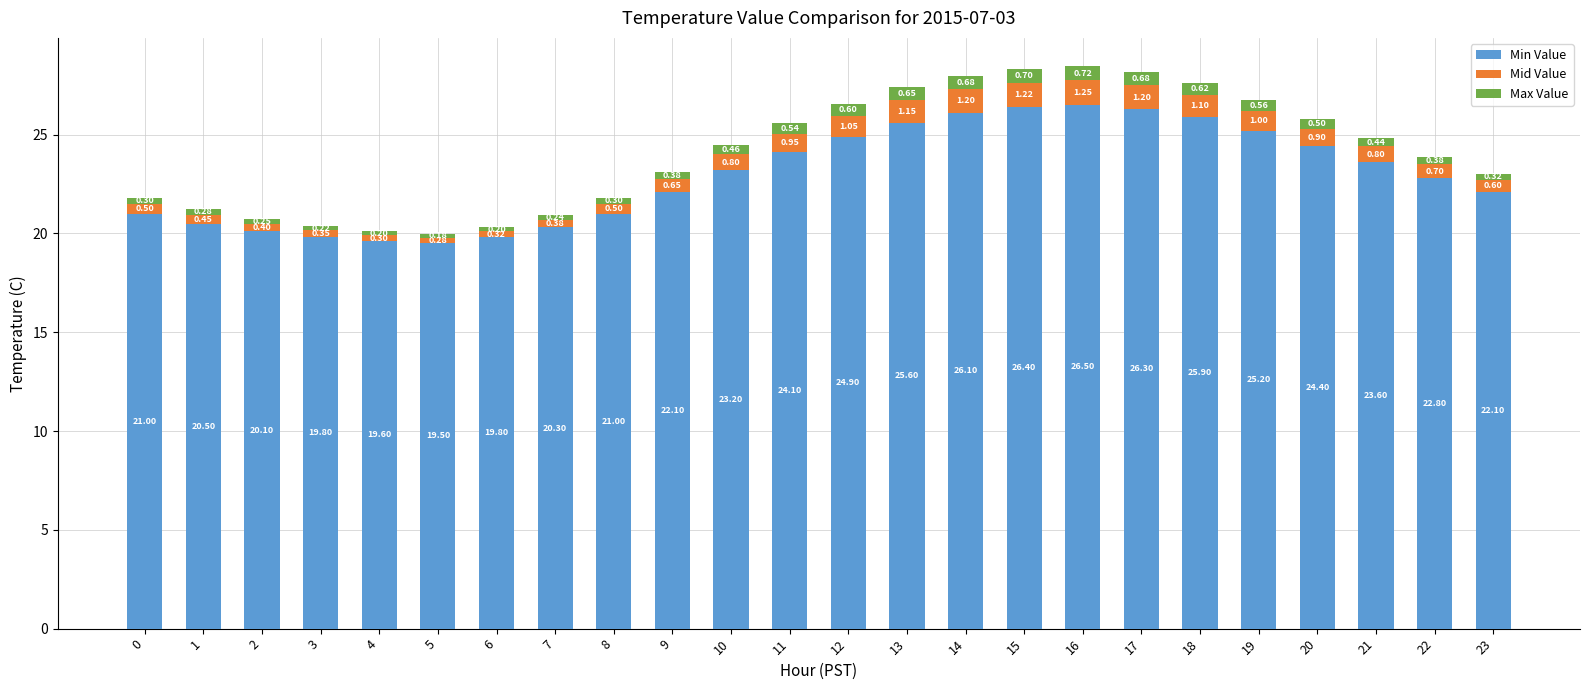

What is the total value across all series at 18?

27.6